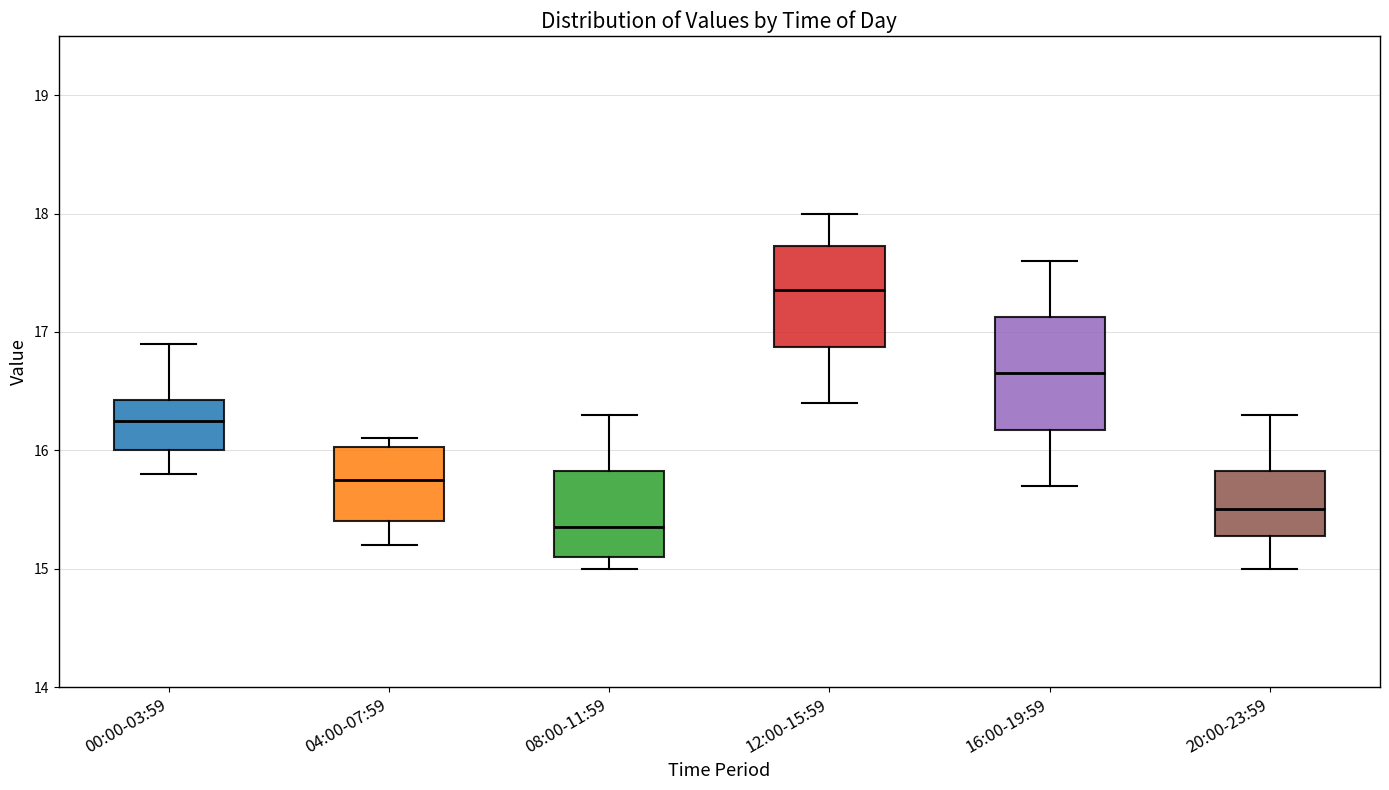

Where does the upper whisker of the box for 20:00-23:59 end on the y-axis? The values are not printed on the chart, so give them approximately, as read against the axis.

16.3